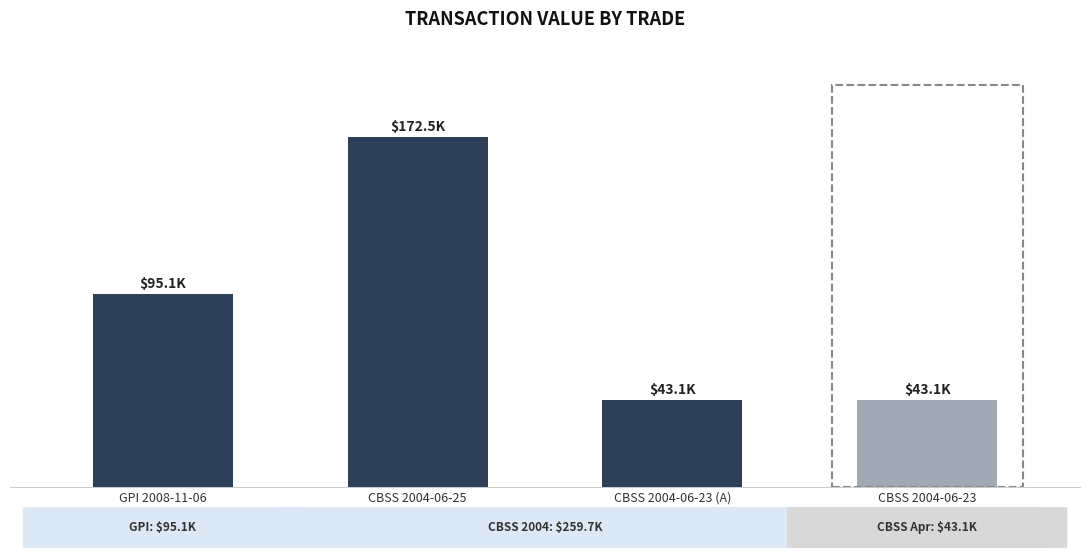

The chart shows a value of 95.1 at GPI 2008-11-06. True or false?

True